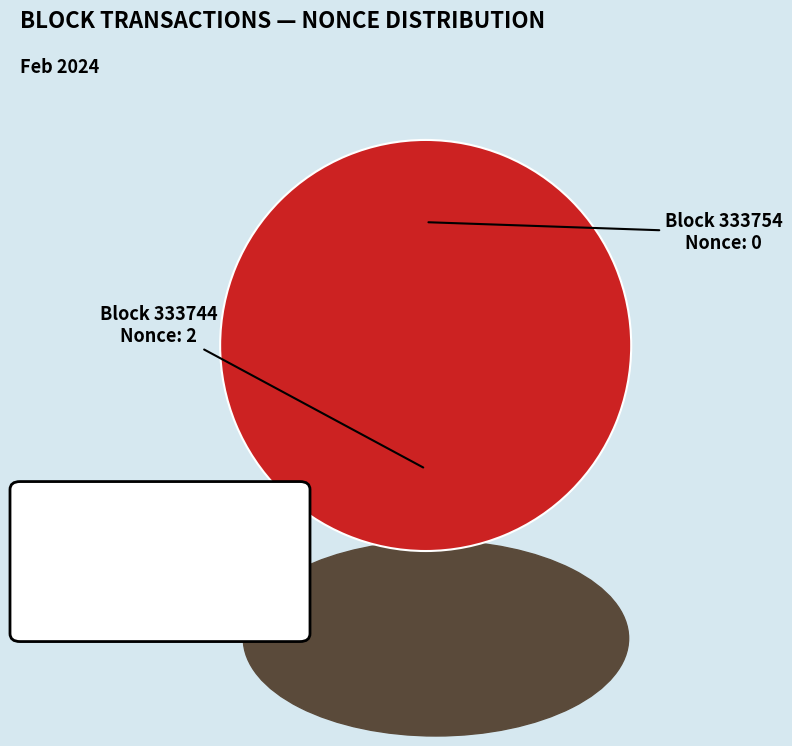

To the nearest percent, what is the difference between the 333754 and 333744 slice percentages?

100%